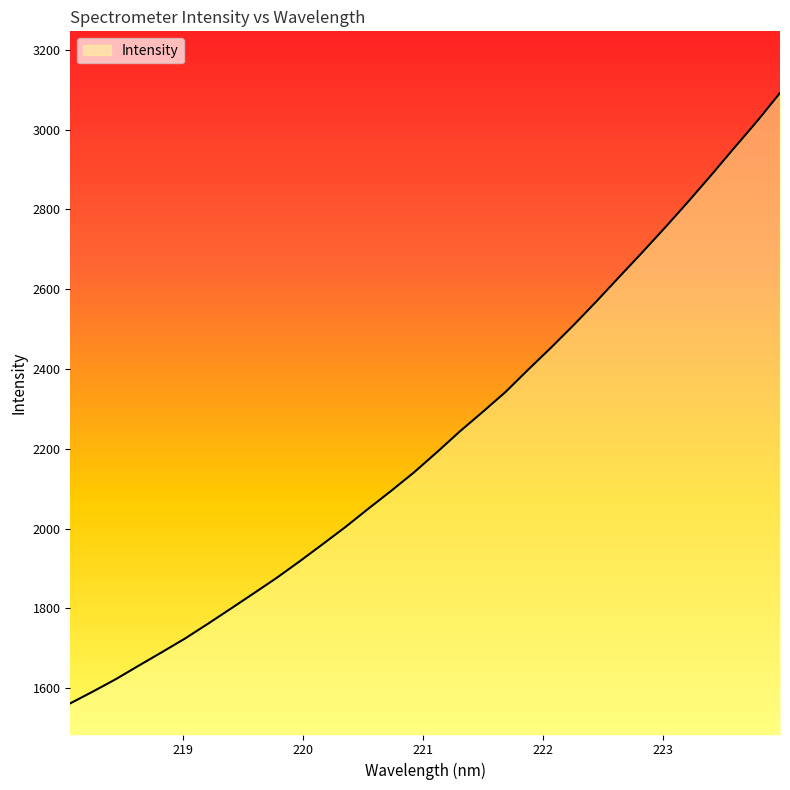

What is the minimum value shown in the chart?

1561.7